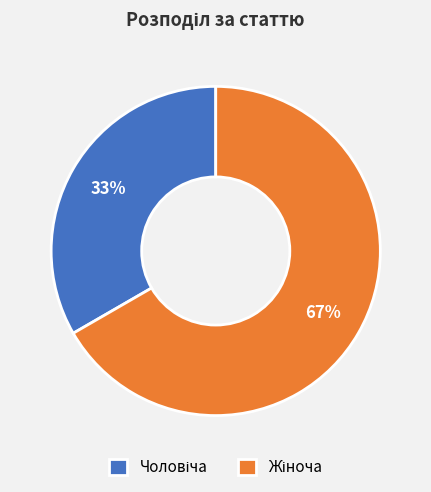

Is there any slice that represents more than half of the pie?

Yes